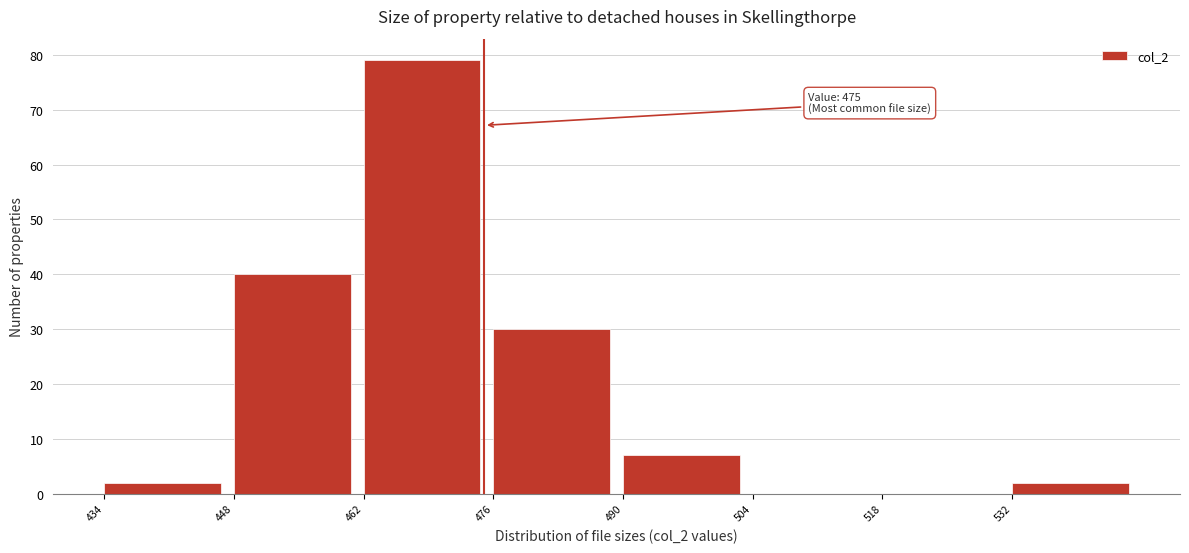

Which range on the x-axis has the tallest bar?

462 to 476